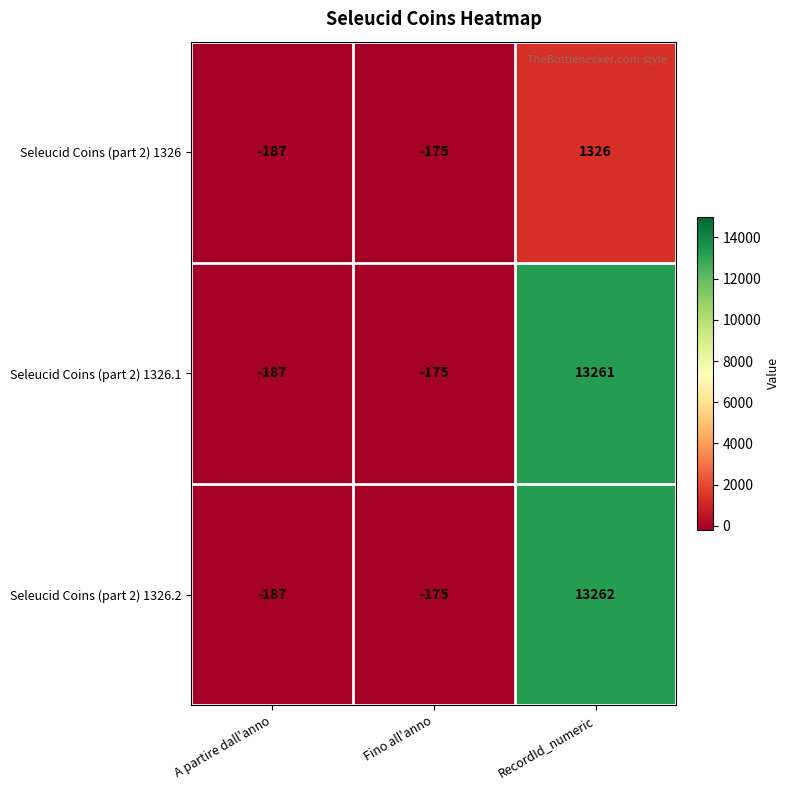

Which series has the largest total across all categories?

Seleucid Coins (part 2) 1326.2